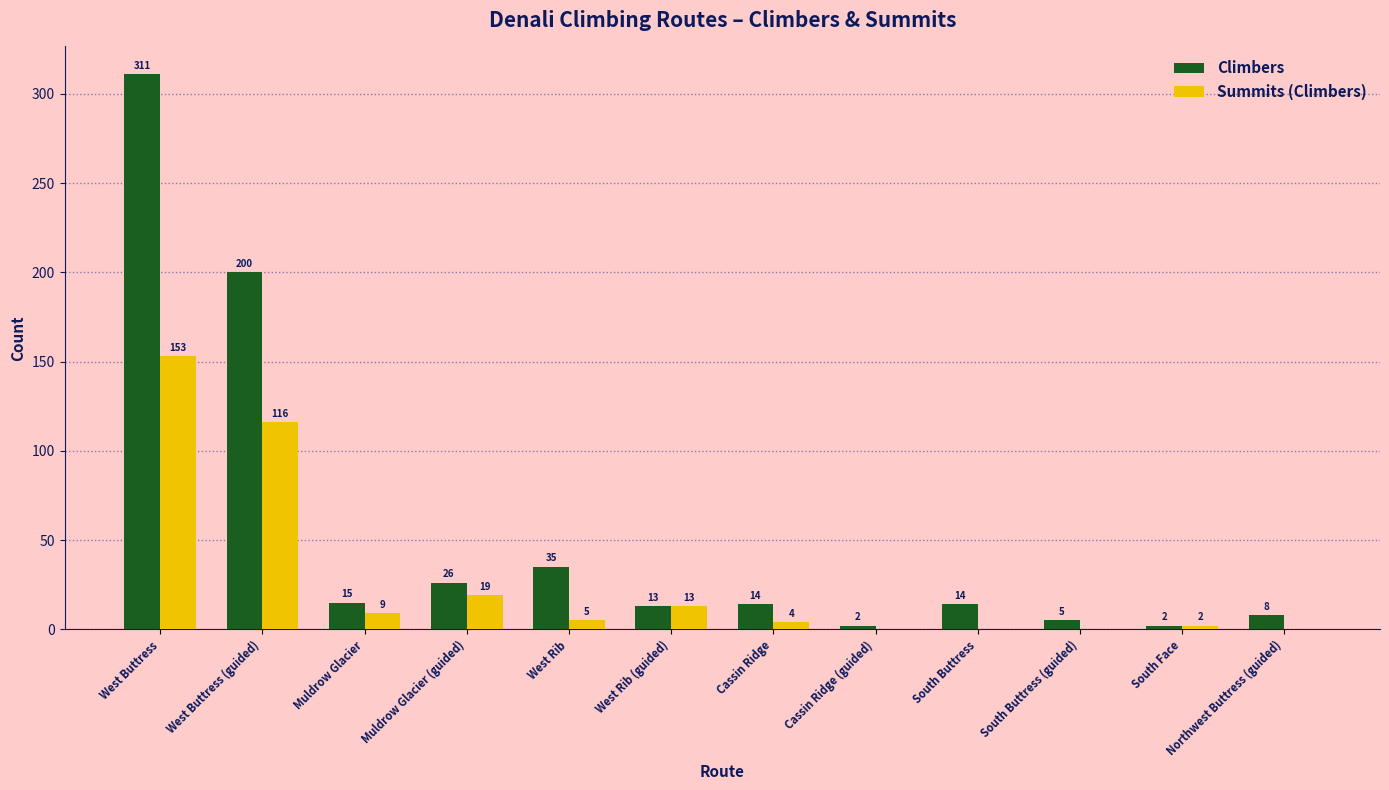

At which label does Climbers first exceed 14?

West Buttress